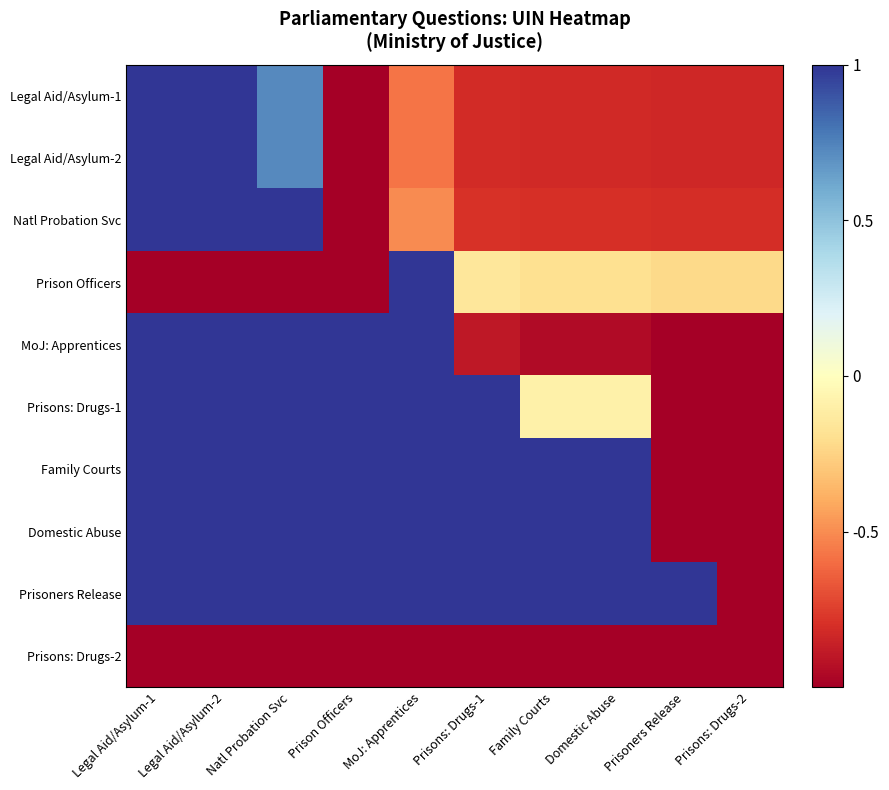

Count the number of data series in this chart.

10